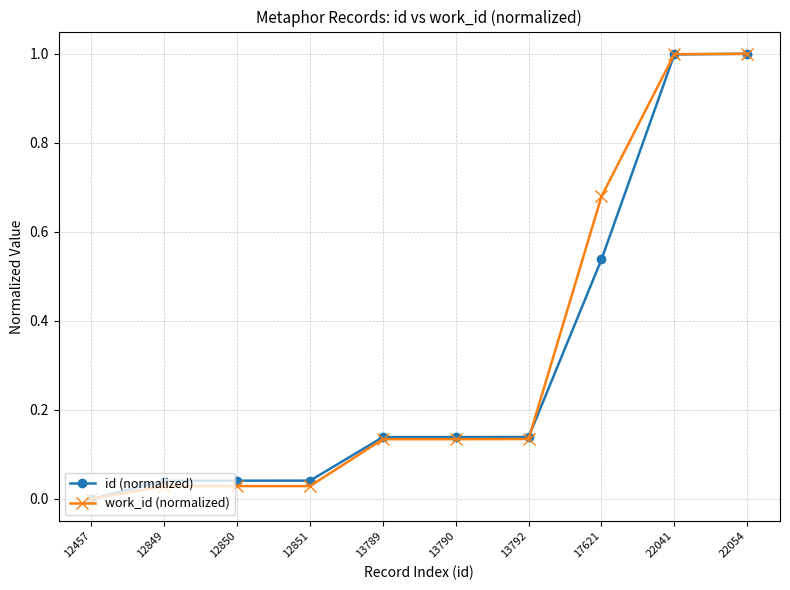

True or false: id (normalized) has a value of 0.1 at 12851.

False